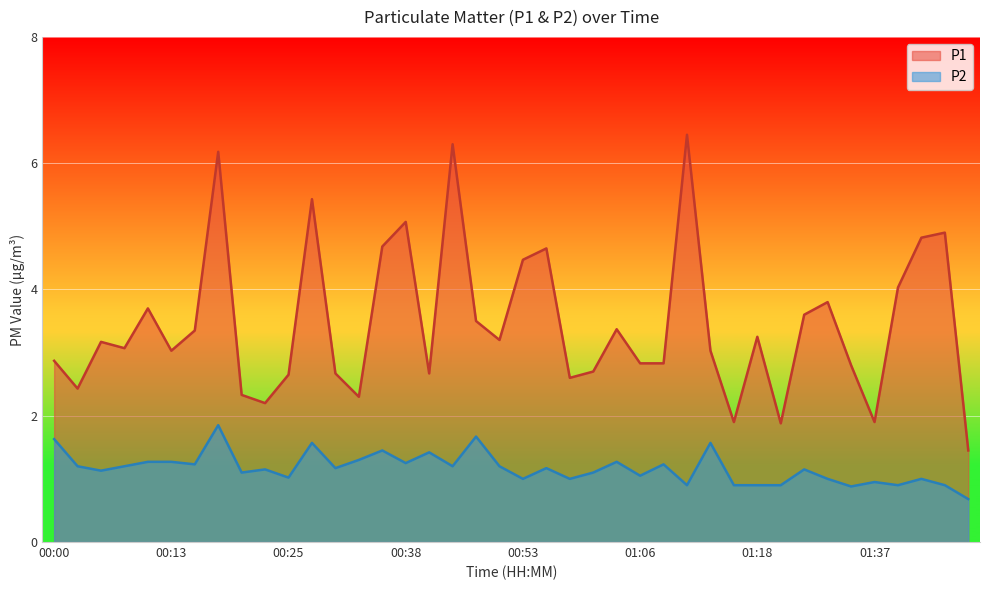

Does the chart display data point markers on the line(s)?

No